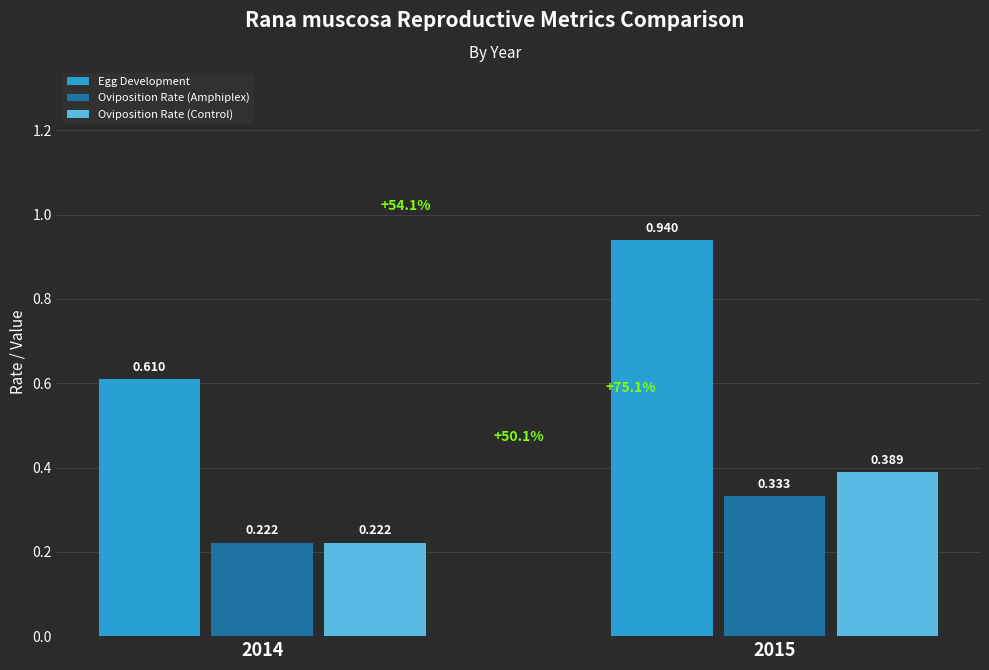

Which series has the largest range (max minus min)?

Egg Development